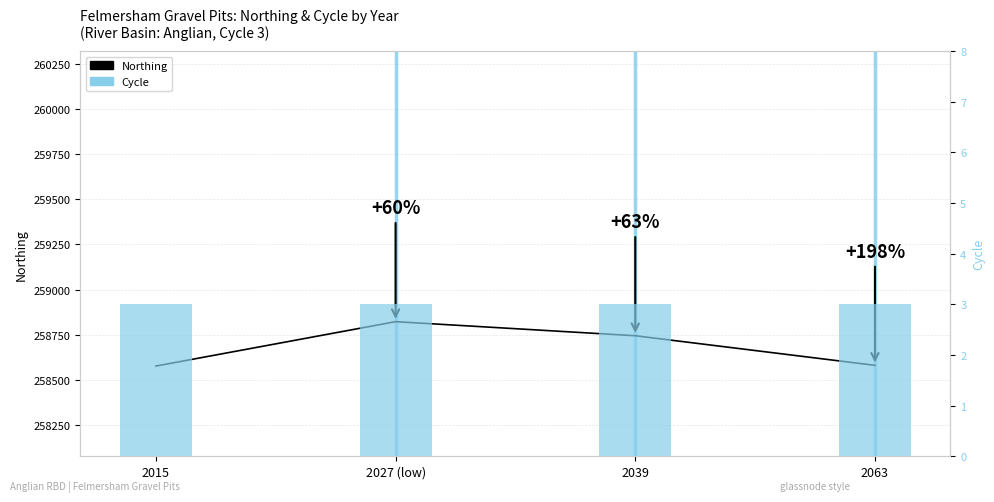

Which series has the largest total across all categories?

Northing